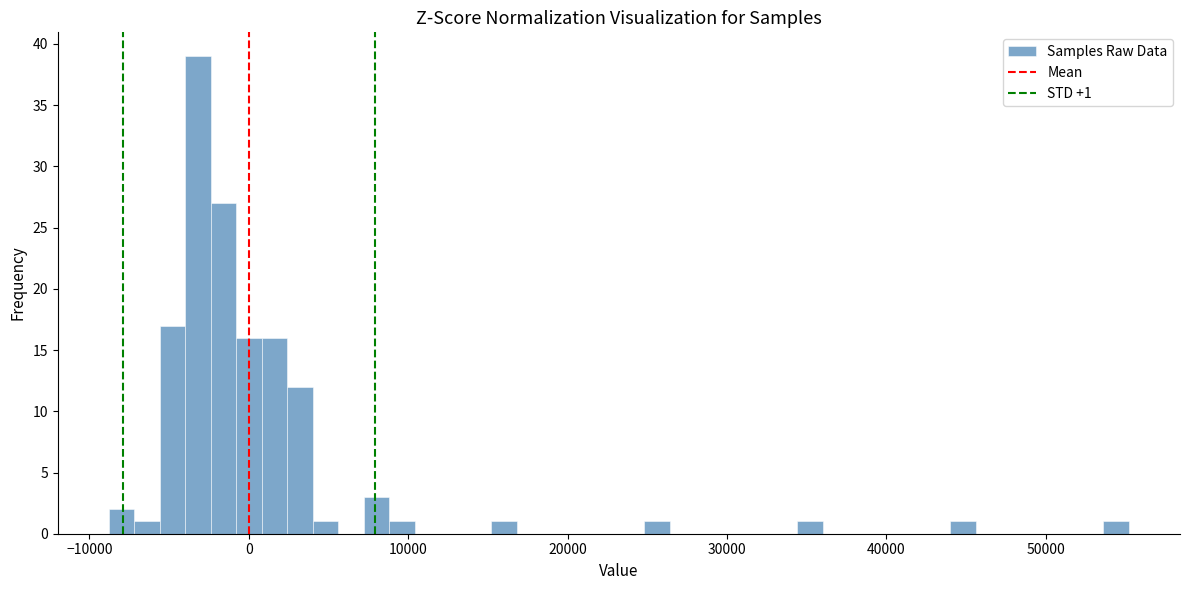

Around what value on the x-axis is the tallest bar? Give the approximate position of its centre, as read against the axis.

-3000